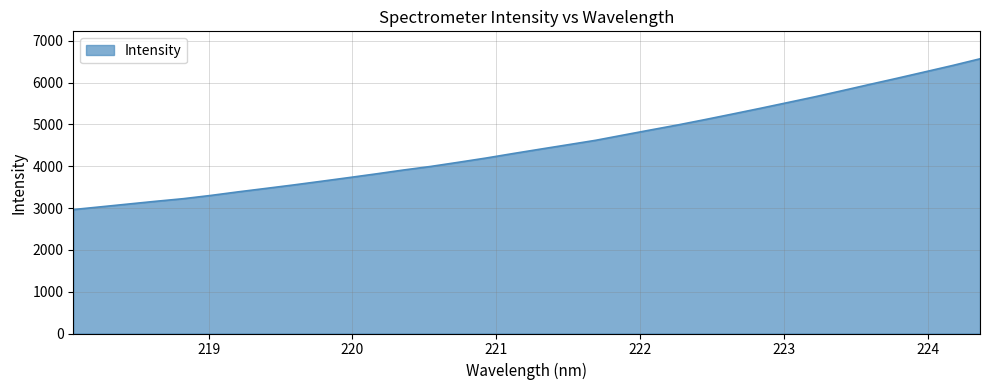

What is the smallest value displayed?

2964.7